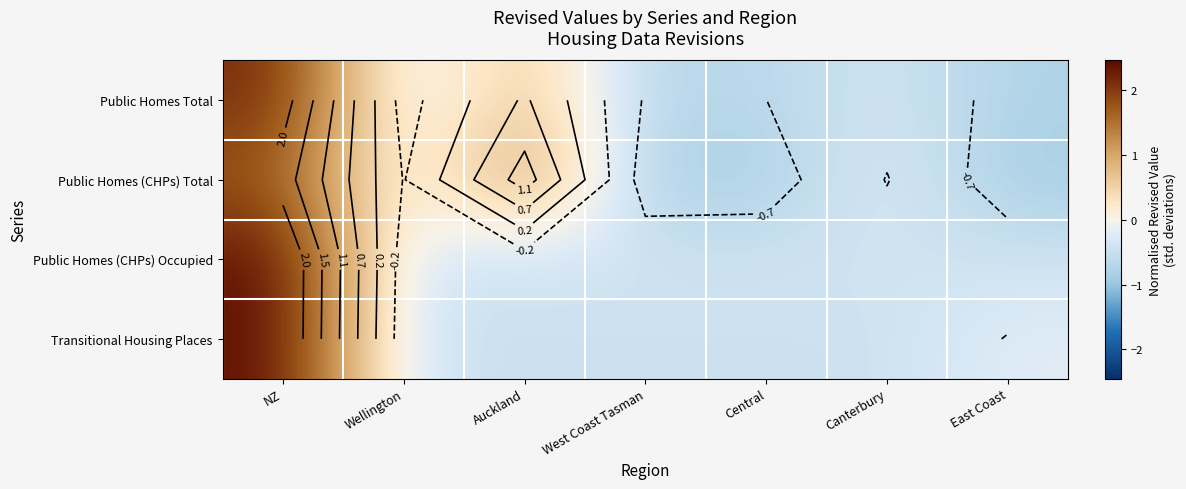

Which category has the highest value in the Public Homes Total series?

NZ